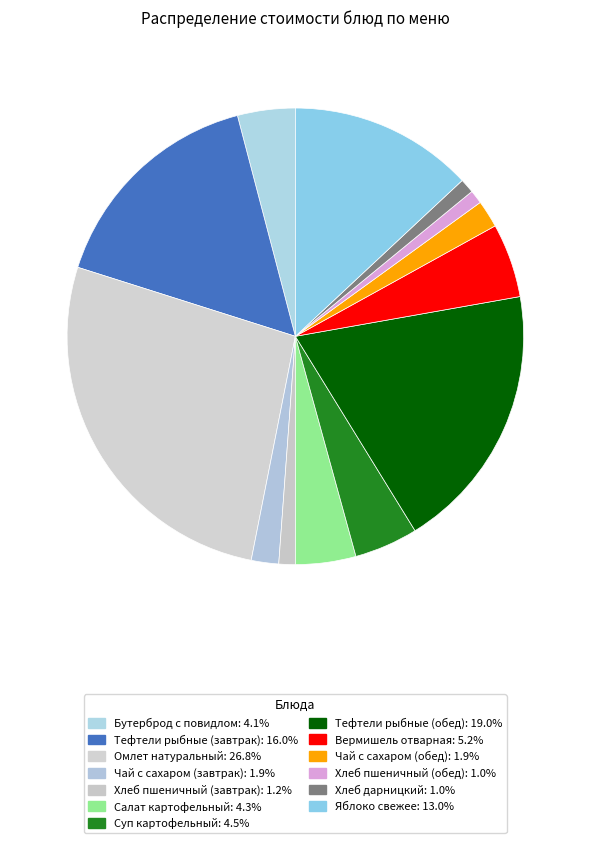

How many segments does this pie chart have?

13